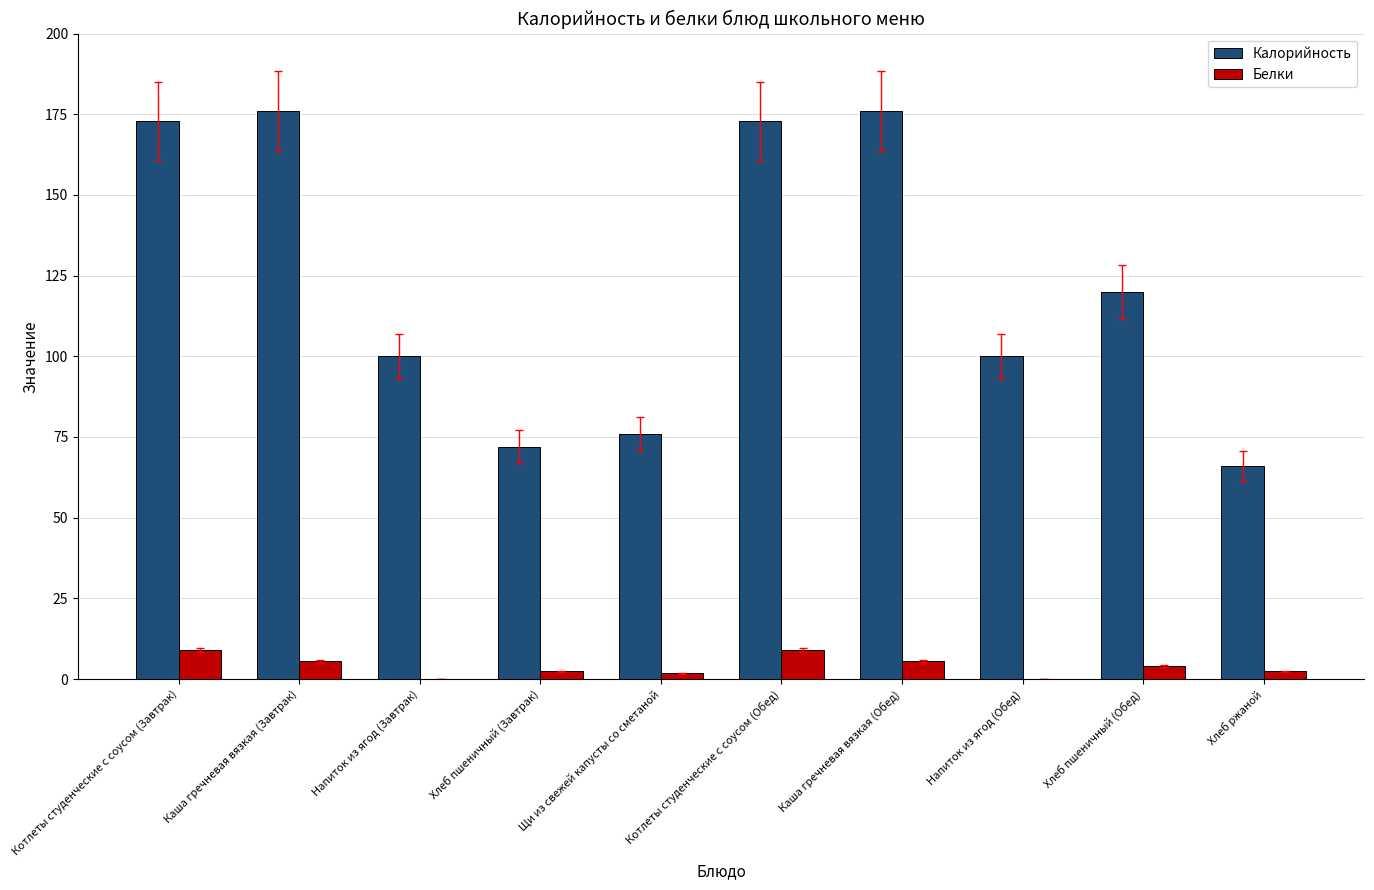

How many groups of bars are there?

10